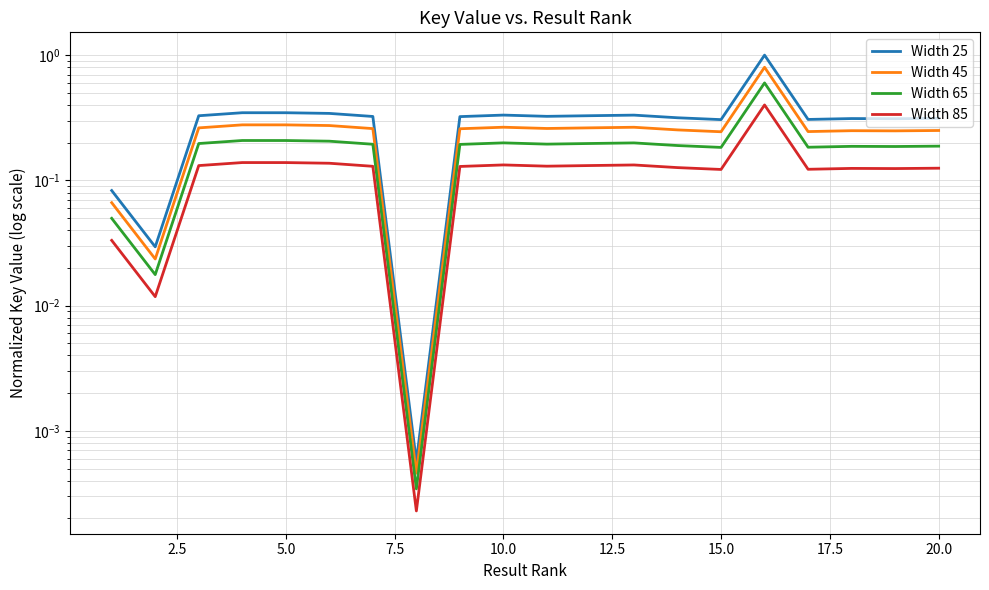

Is the value of Width 45 at 10 greater than the value of Width 85 at 20.0?

Yes